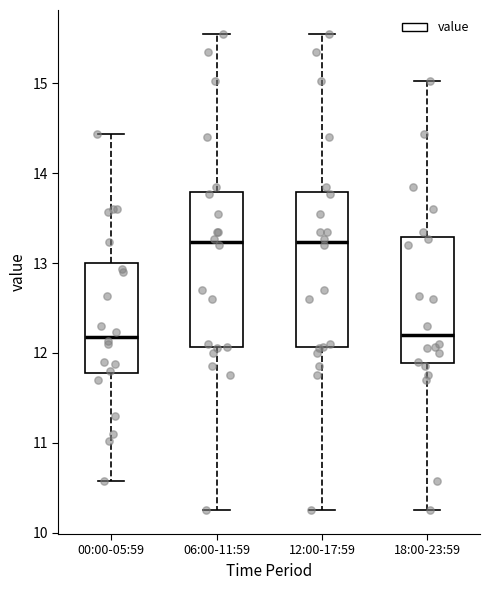

Reading left to right, transcribe this box plot: for each box, give where its median line is, the range the box spans, and where its two whiskers end, as read against the y-axis. The values are not printed on the chart, so give them approximately, as read against the axis.

00:00-05:59: median 12.2, box 11.8 to 13.0, whiskers 10.6 to 14.4
06:00-11:59: median 13.2, box 12.1 to 13.8, whiskers 10.3 to 15.6
12:00-17:59: median 13.2, box 12.1 to 13.8, whiskers 10.3 to 15.6
18:00-23:59: median 12.2, box 11.9 to 13.3, whiskers 10.3 to 15.0